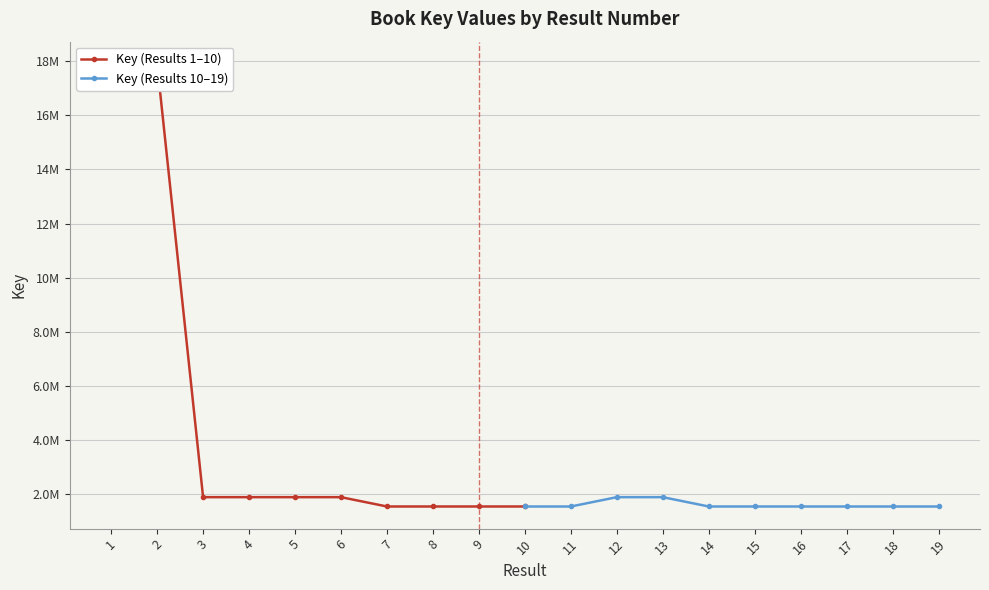

At which category does the chart reach its peak across all series?

2